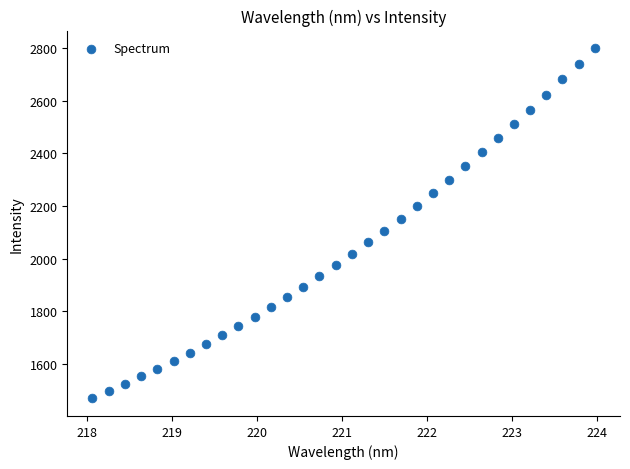

What is the range of X values (max minus min)?

5.9